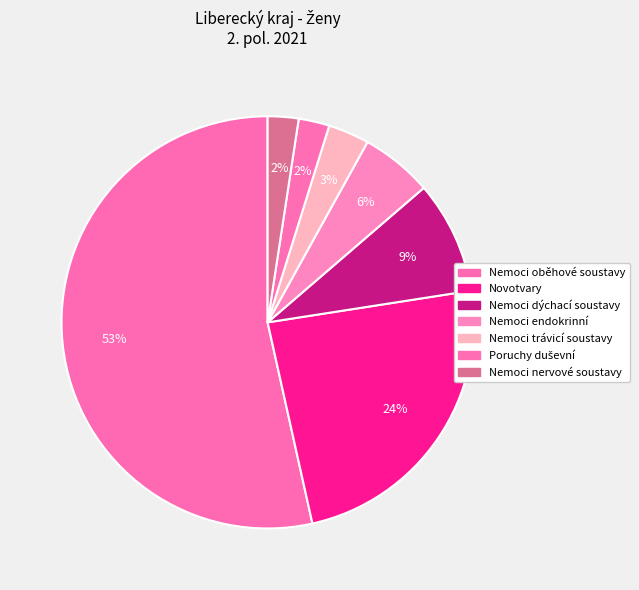

Which slice is the smallest?

Poruchy duševní